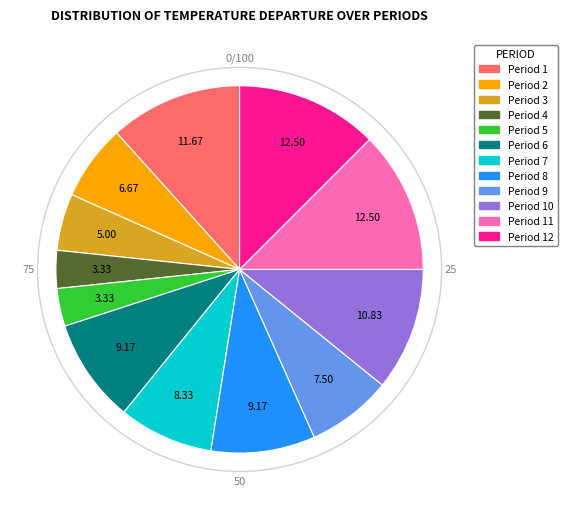

Count the number of slices in the pie.

12